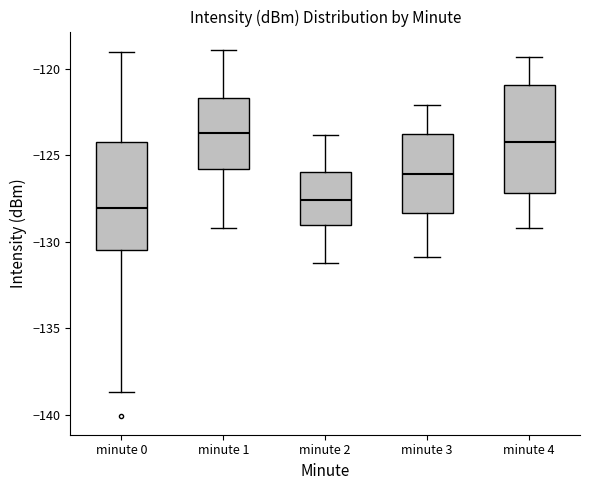

Reading left to right, transcribe this box plot: for each box, give where its median line is, the range the box spans, and where its two whiskers end, as read against the y-axis. The values are not printed on the chart, so give them approximately, as read against the axis.

minute 0: median -128.0, box -130.5 to -124.0, whiskers -138.5 to -119.0
minute 1: median -123.5, box -126.0 to -121.5, whiskers -129.0 to -119.0
minute 2: median -127.5, box -129.0 to -126.0, whiskers -131.0 to -124.0
minute 3: median -126.0, box -128.5 to -123.5, whiskers -131.0 to -122.0
minute 4: median -124.0, box -127.0 to -121.0, whiskers -129.0 to -119.5